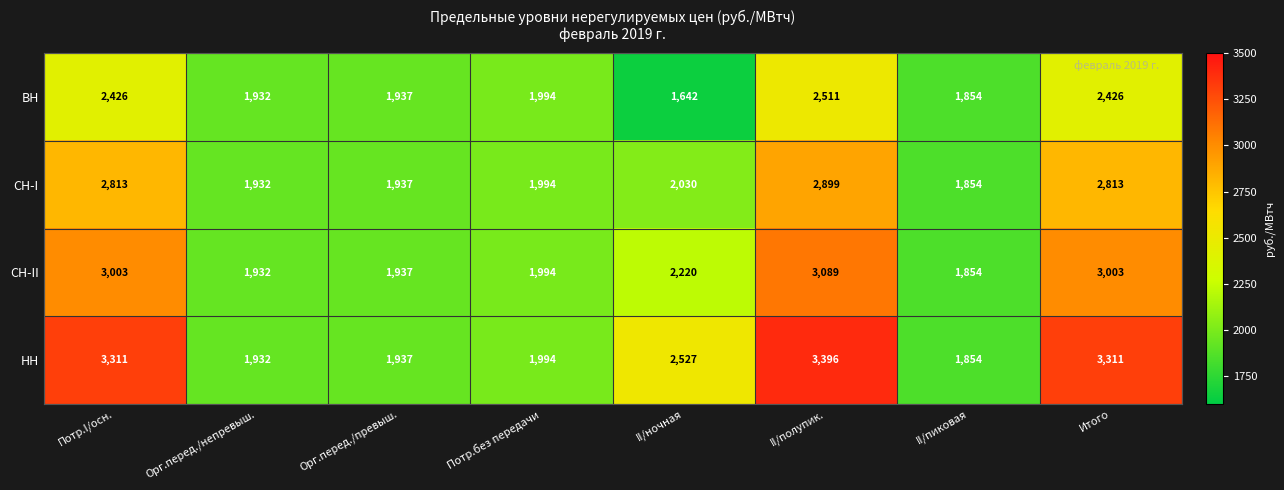

Rank the series at Итого from lowest to highest value.

ВН, СН-I, СН-II, НН